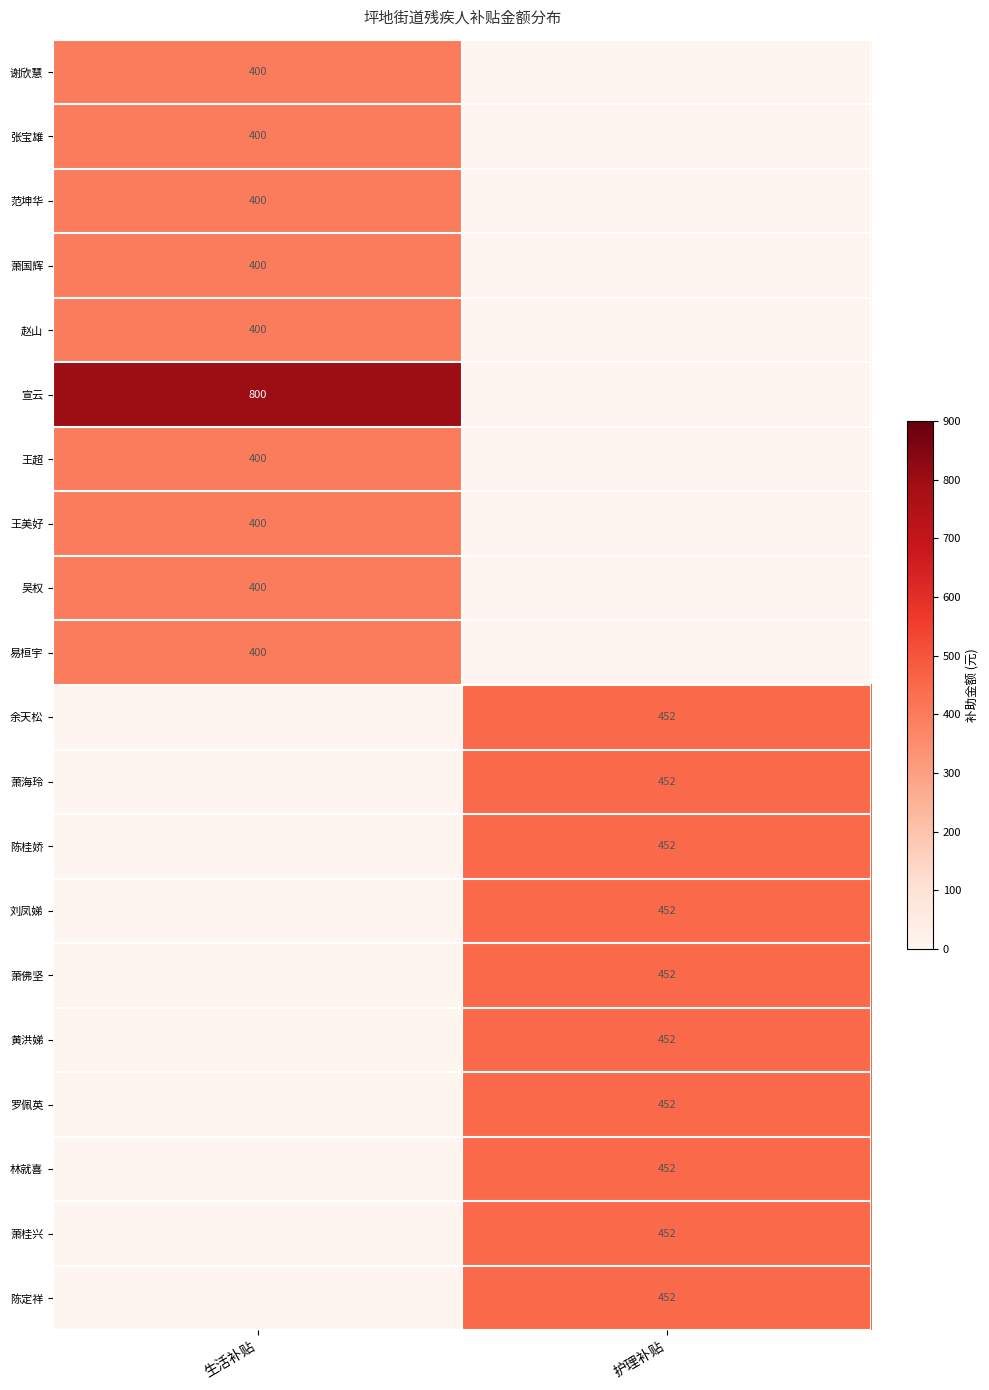

The value of 萧海玲 at 护理补贴 is 452. True or false?

True